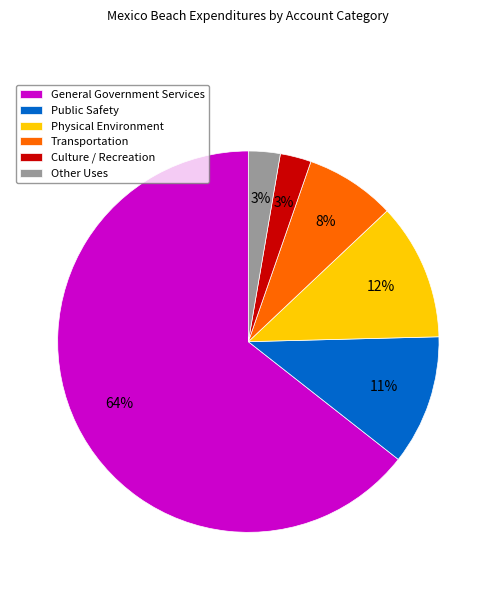

What is the largest slice in the pie chart?

General Government Services